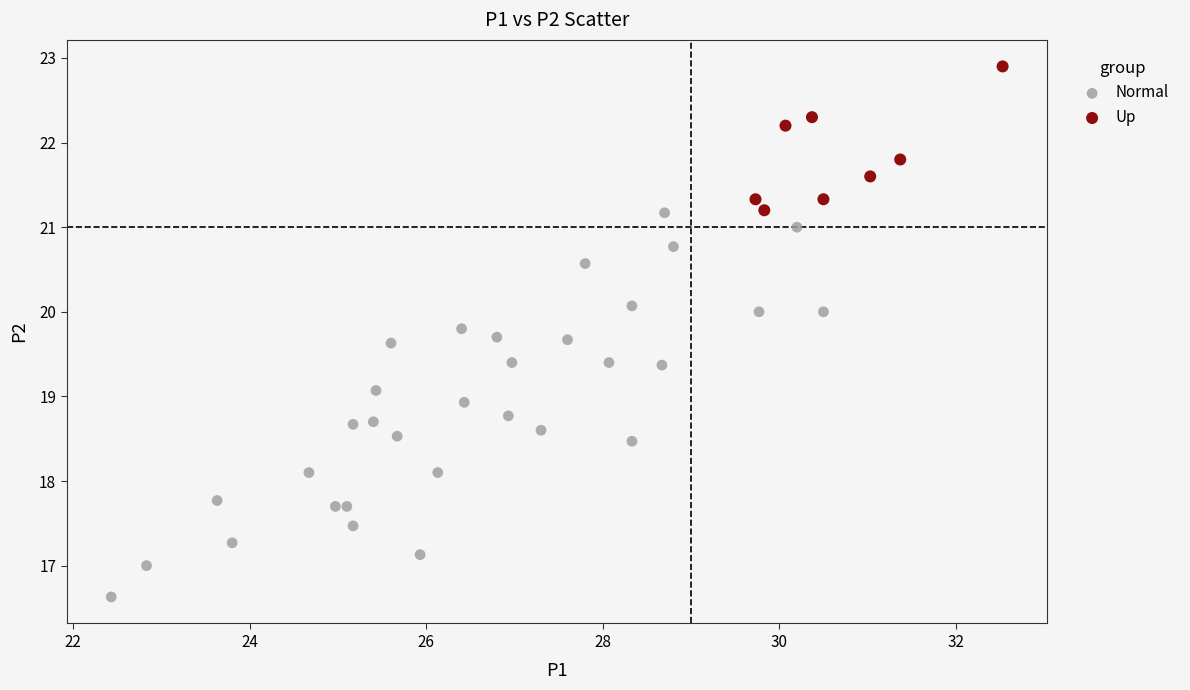

Which series has the largest Y range (max minus min)?

Normal